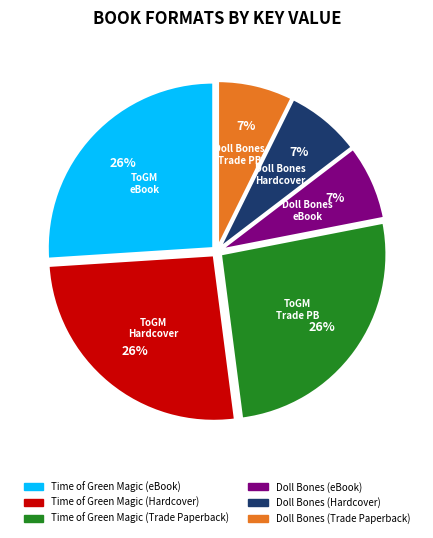

Which has a higher value, Time of Green Magic (Trade Paperback) or Doll Bones (eBook)?

Time of Green Magic (Trade Paperback)